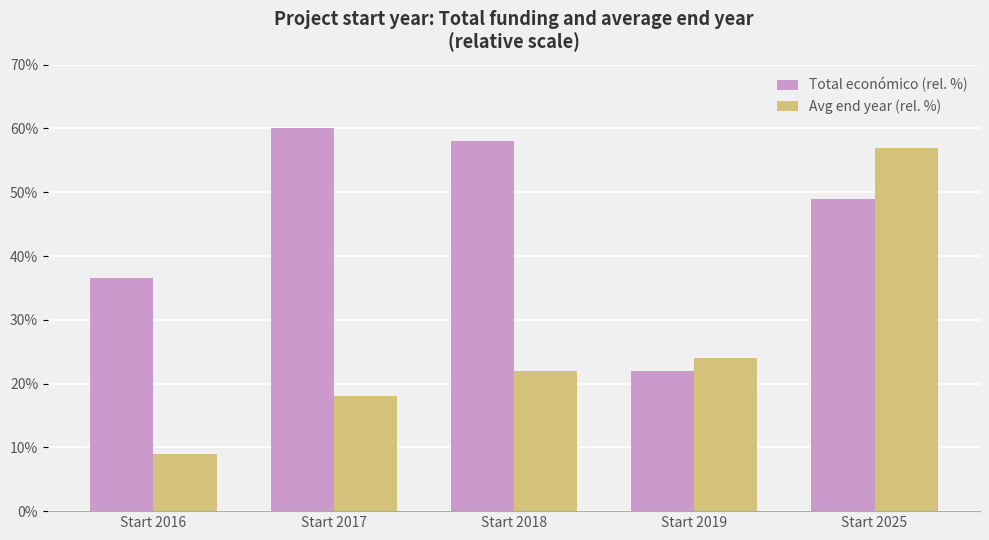

What are all the series names shown in the legend?

Total económico (rel. %), Avg end year (rel. %)